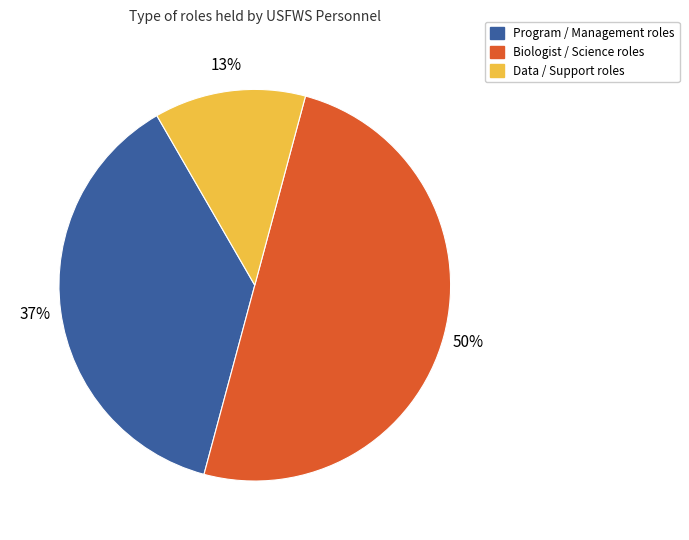

Is it true that Data / Support roles is 18% of the pie?

False